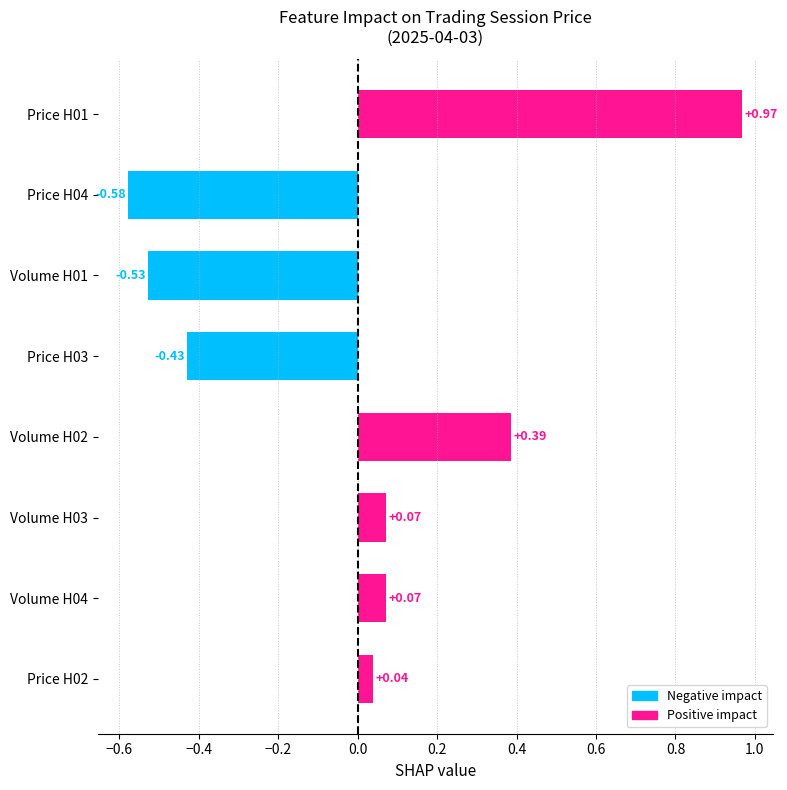

What is the change in value from Price H04 to Volume H02?

+1.0